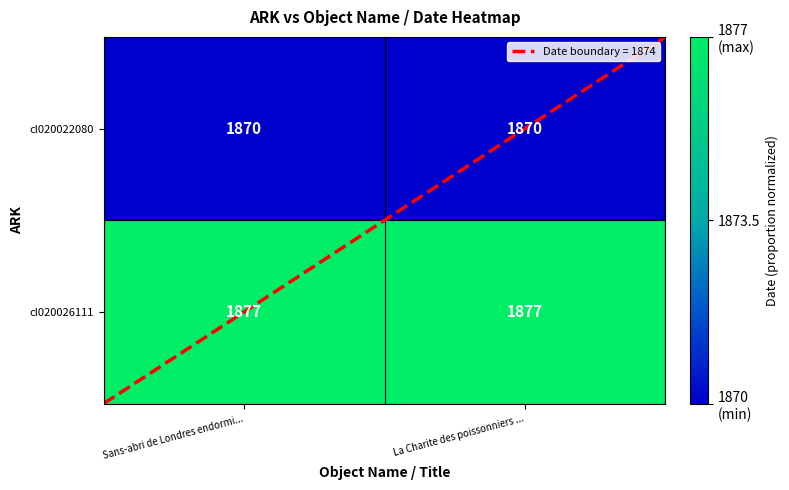

Rank the series by their maximum value, from lowest to highest.

cl020022080, cl020026111